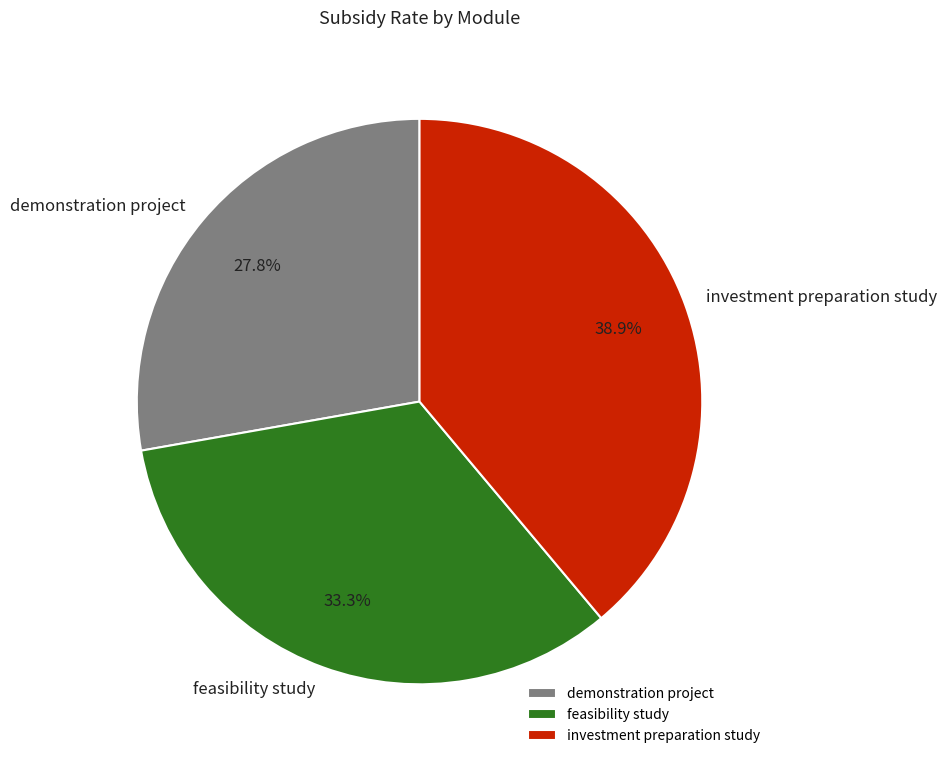

To the nearest percent, what percentage of the pie is demonstration project?

28%